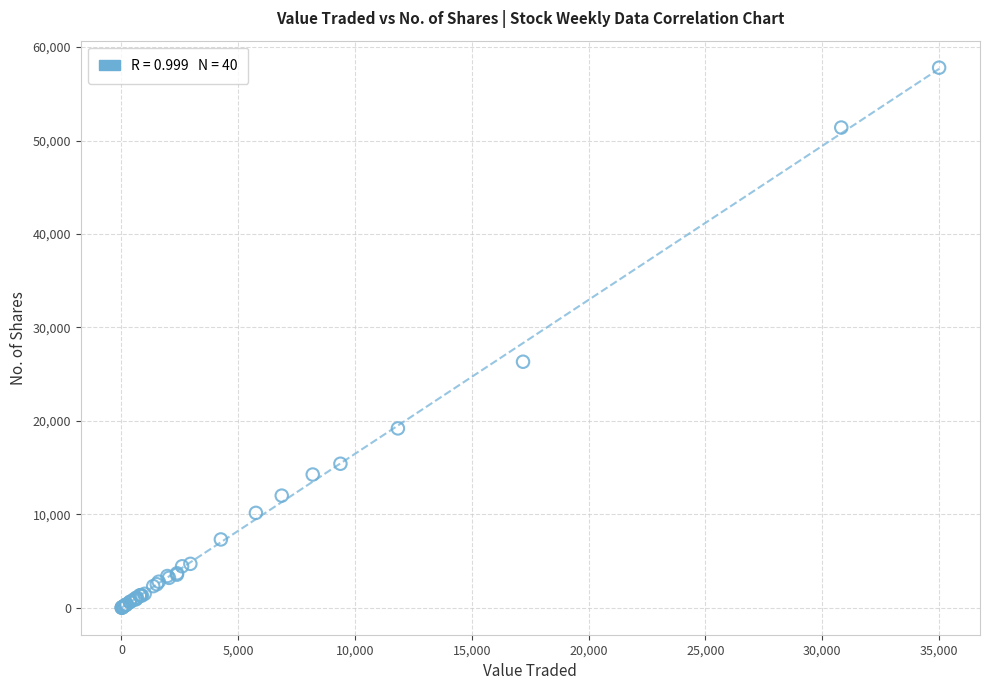

What Y value in the scatter plot is closest to 28906?

26334